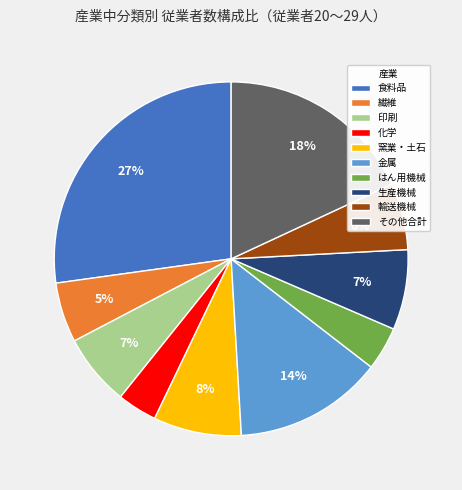

Is the sum of 化学 and はん用機械 greater than half?

No